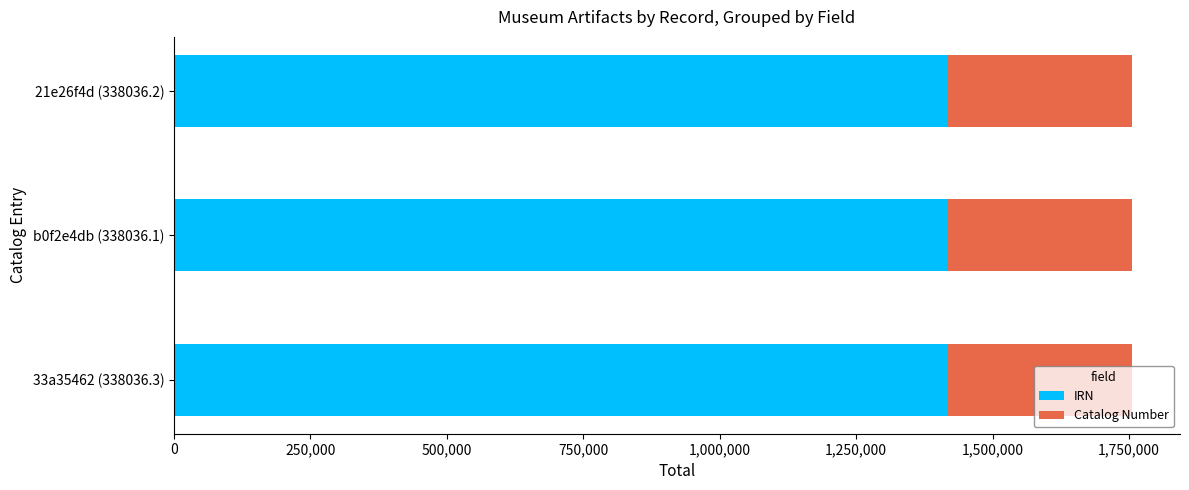

What is the lowest value of the IRN series?

1417612.0